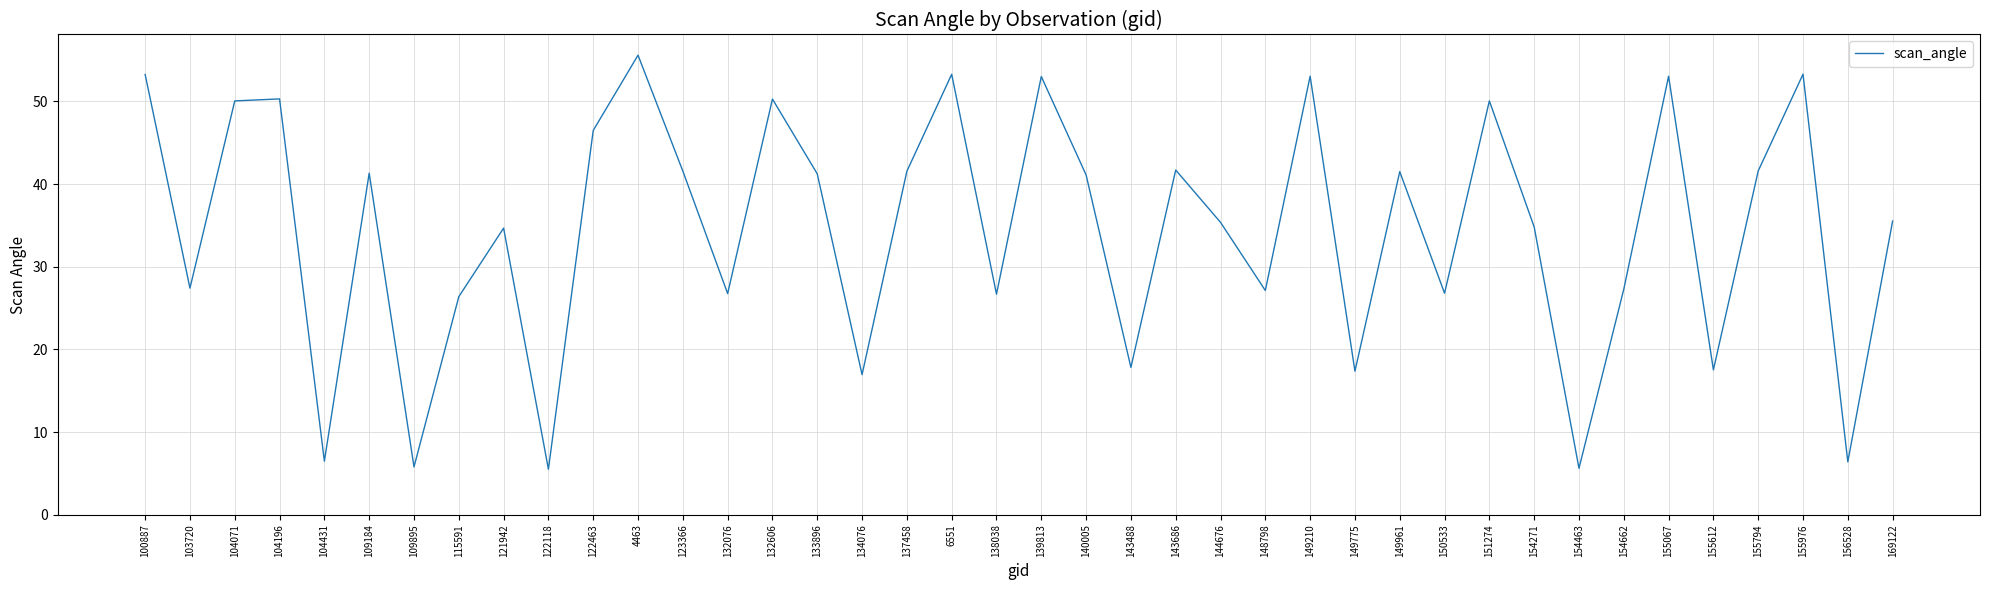

What is the difference between the values at 154463 and 134076?

11.3